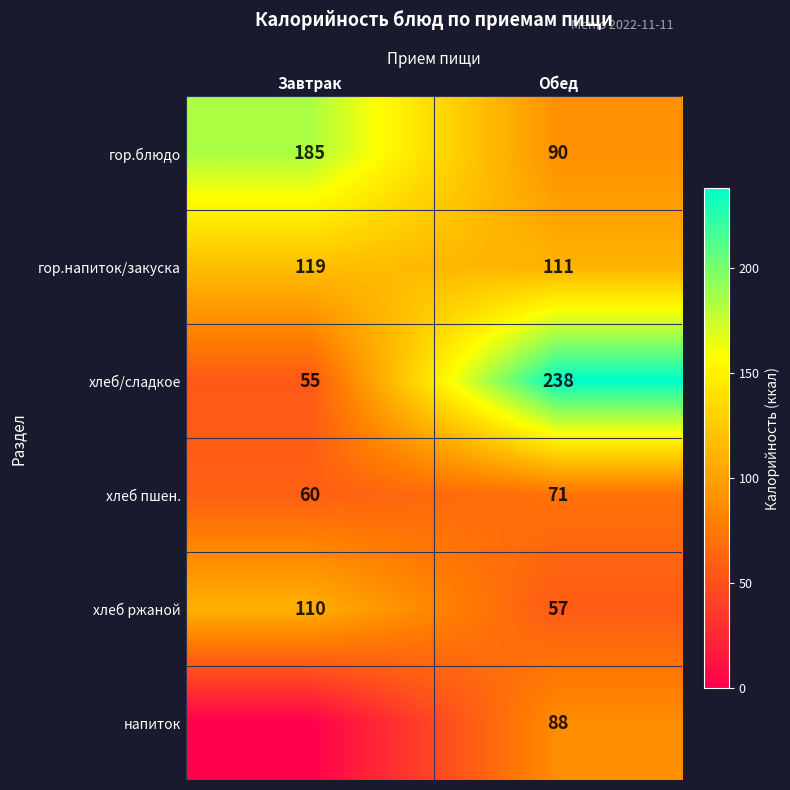

List the labels in order of гор.блюдо value, largest first.

Завтрак, Обед